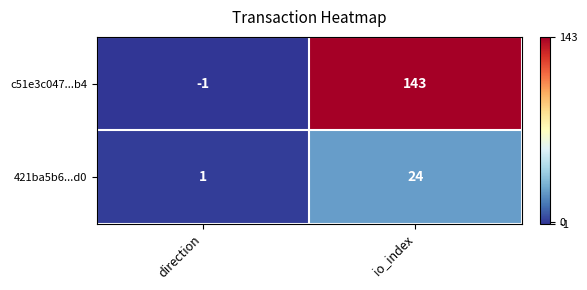

What is the sum of all c51e3c047...b4 values?

142